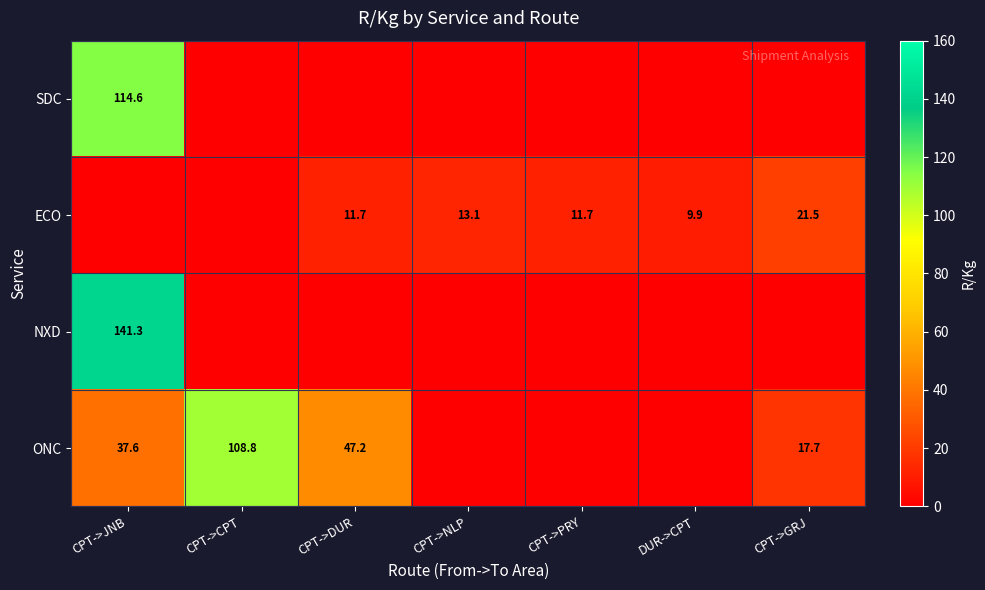

Is it true that ONC equals 0.0 at CPT->NLP?

False